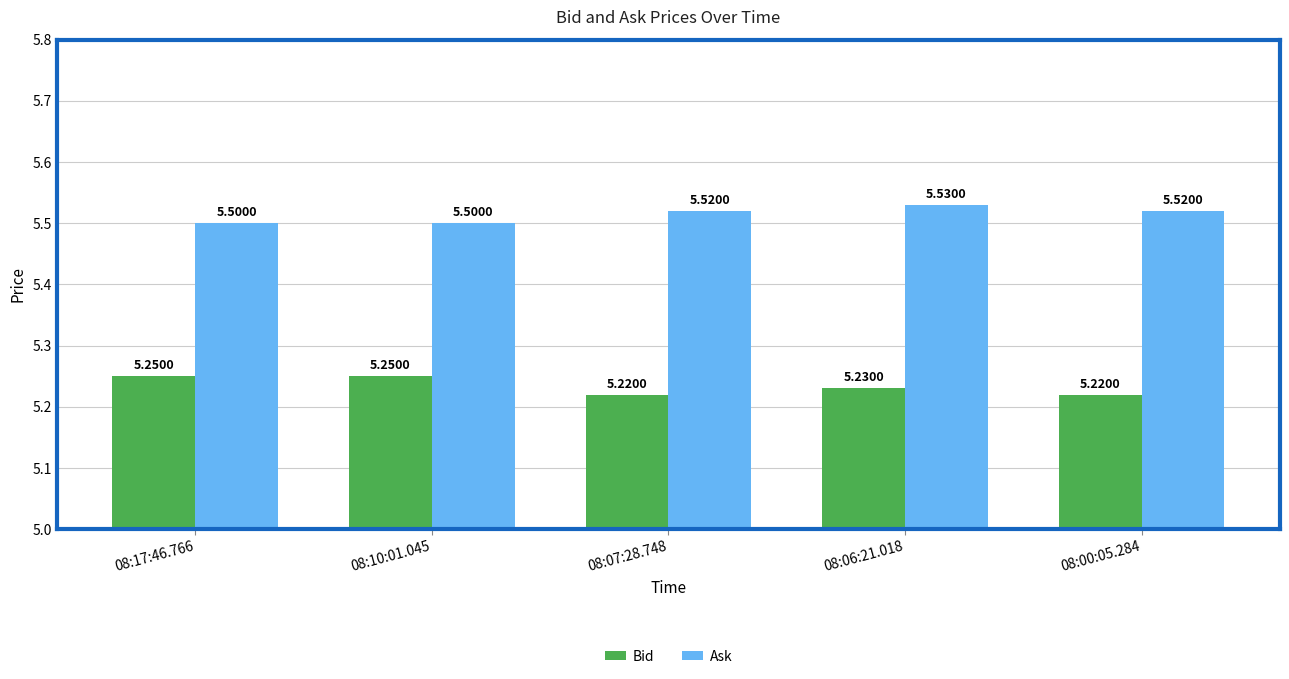

What is the difference between the highest and lowest values at 08:07:28.748?

0.3